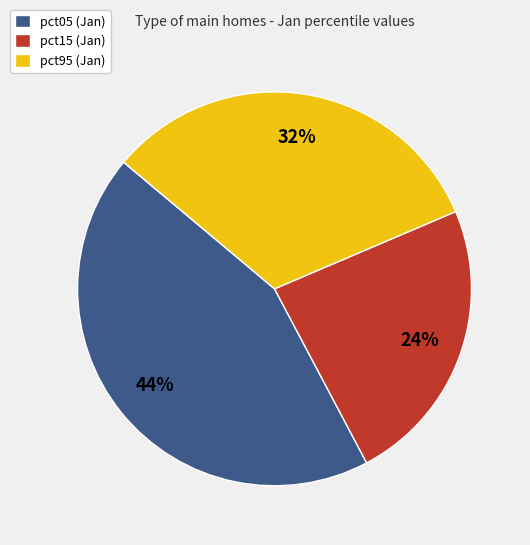

How many segments does this pie chart have?

3